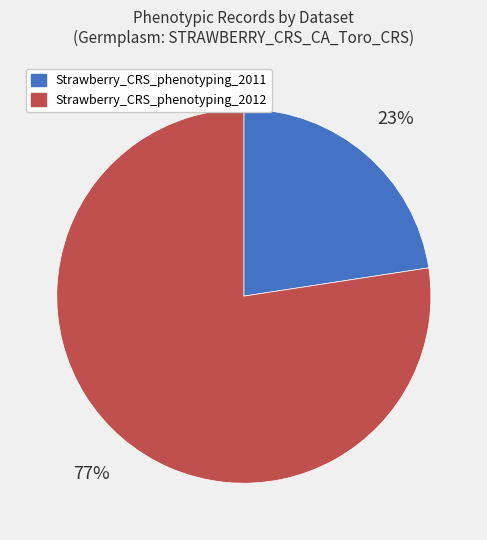

Approximately how many times larger is the value at Strawberry_CRS_phenotyping_2011 compared to Strawberry_CRS_phenotyping_2012?

0.3